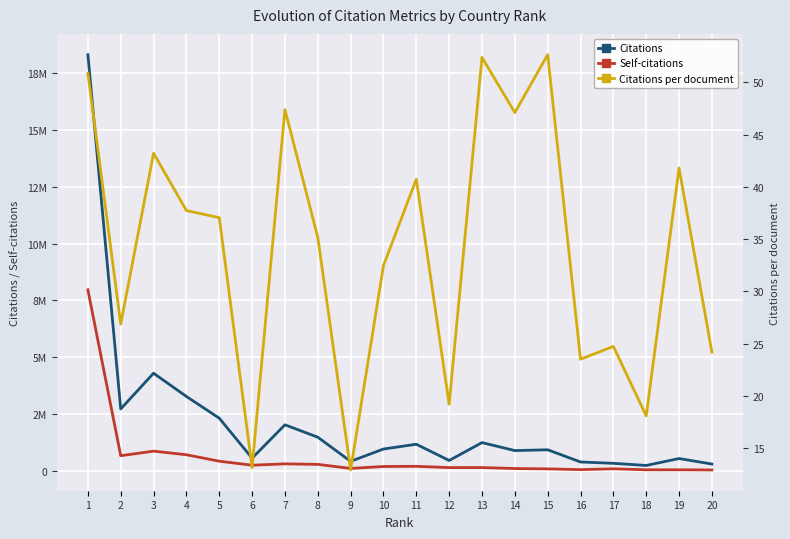

At which category is the sum across all series the highest?

1